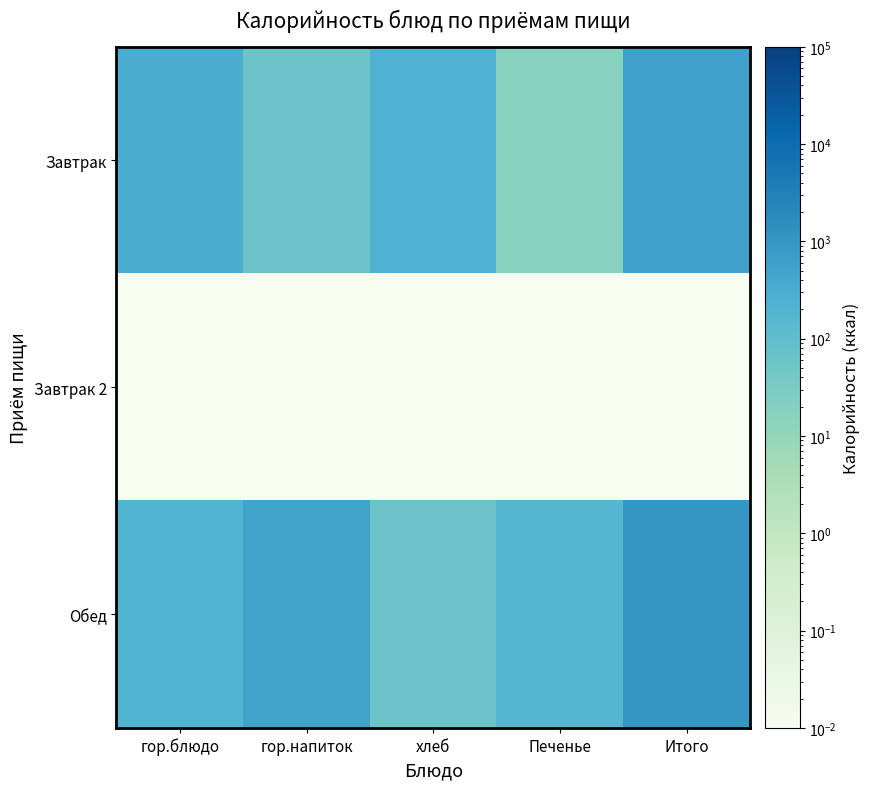

What is the total value across all series at Печенье?

192.0